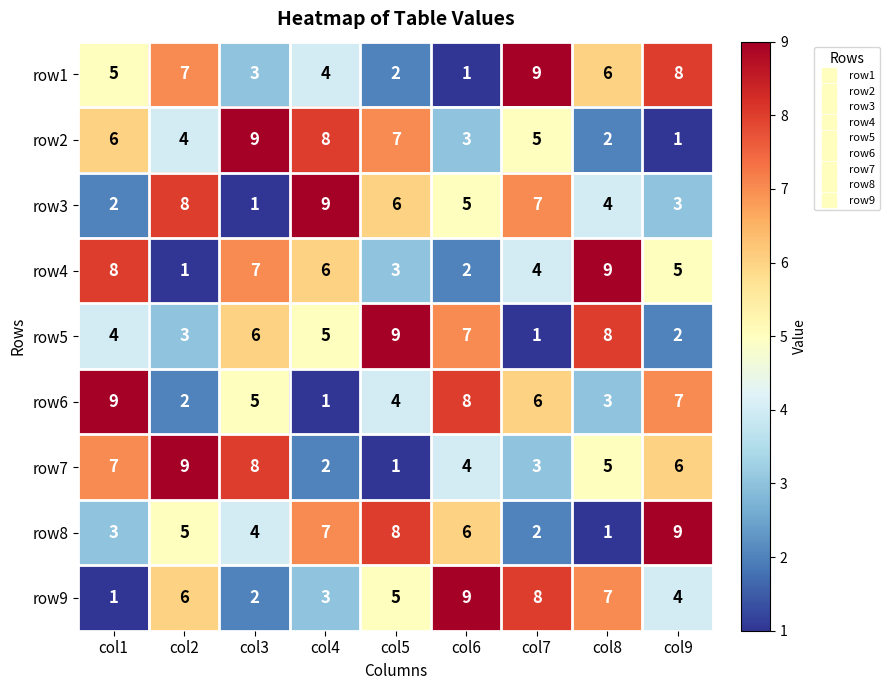

Which category has the highest value in the row9 series?

col6